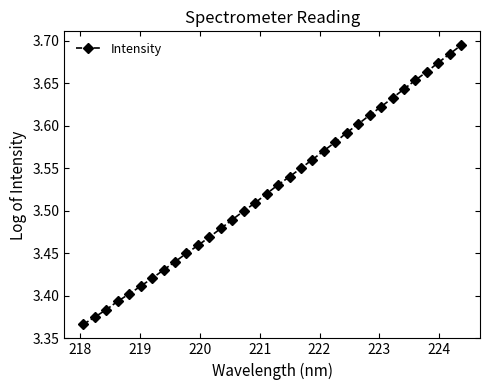

Is this an area chart (filled region under the line)?

No